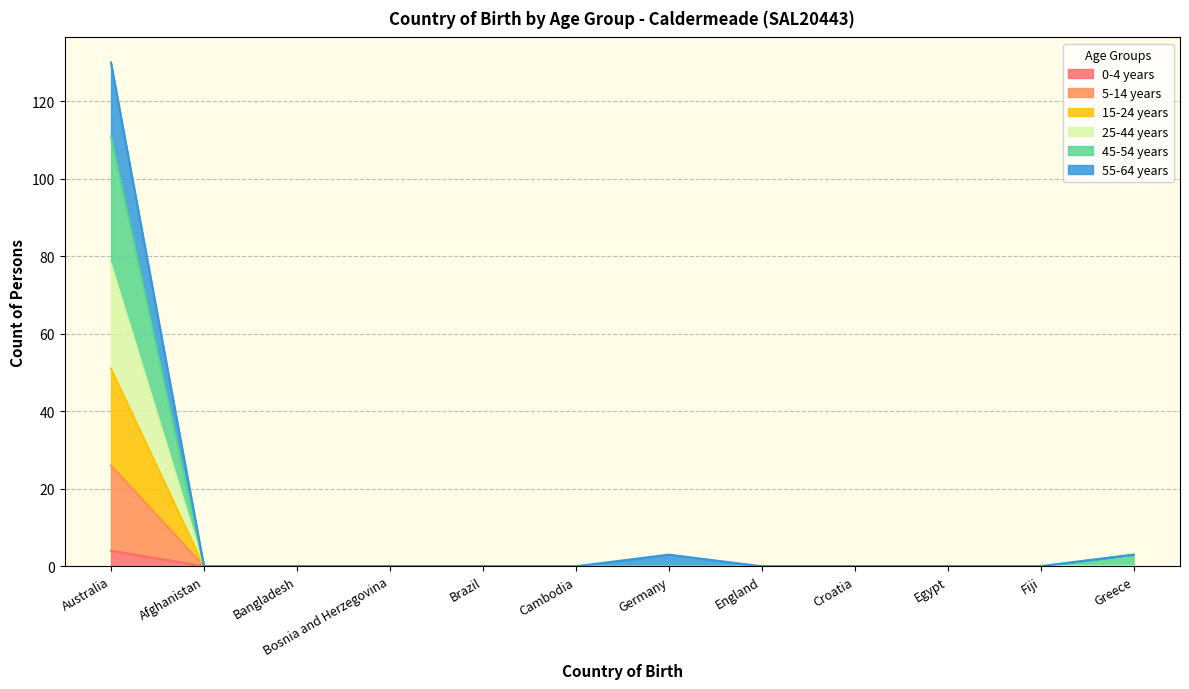

How many lines are shown in the chart?

6